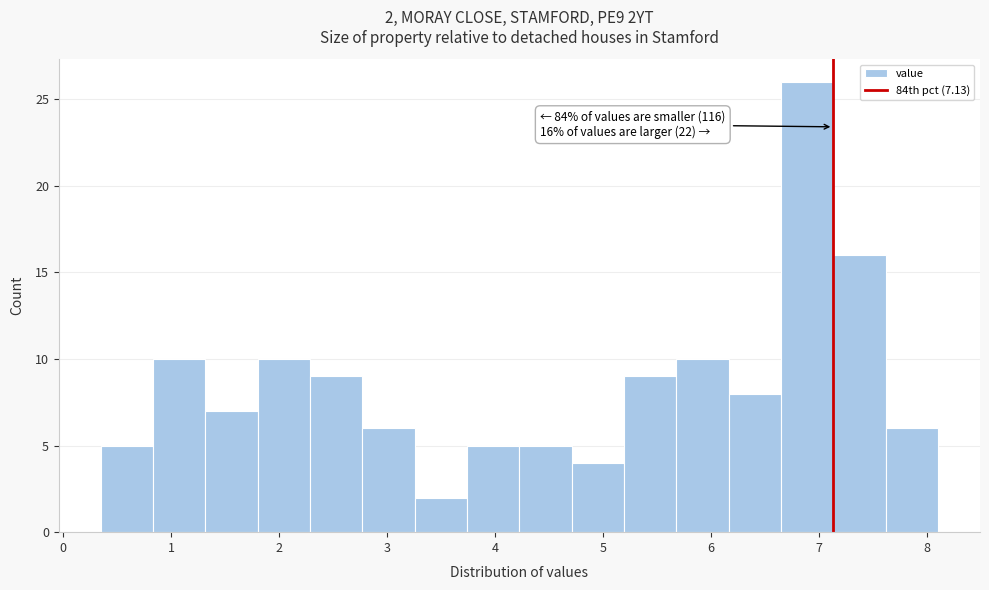

Which range on the x-axis has the tallest bar?

6.6 to 7.1